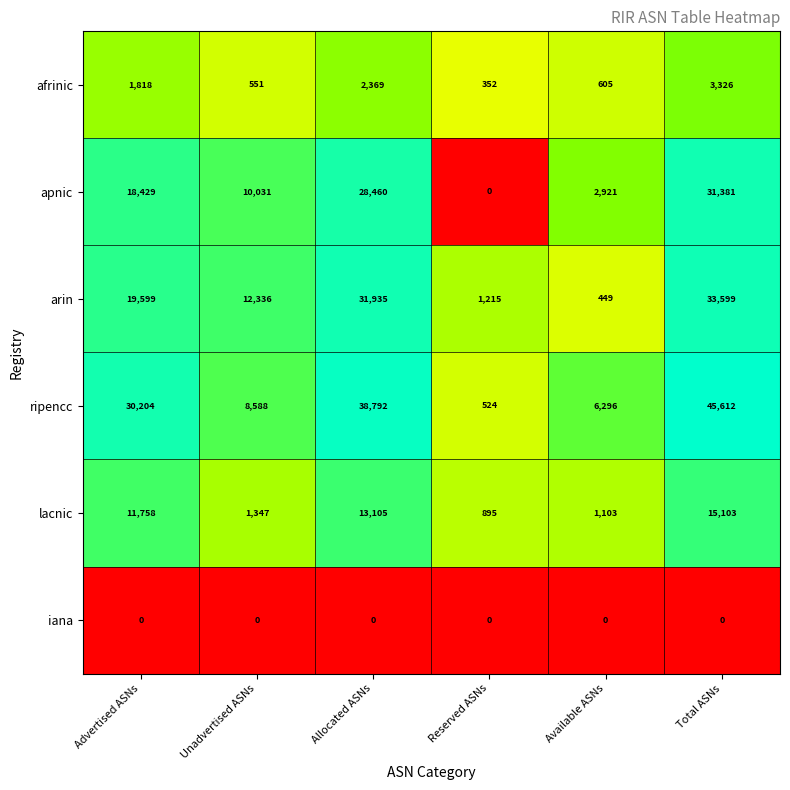

At Available ASNs, list the series in order from smallest to largest.

iana, arin, afrinic, lacnic, apnic, ripencc